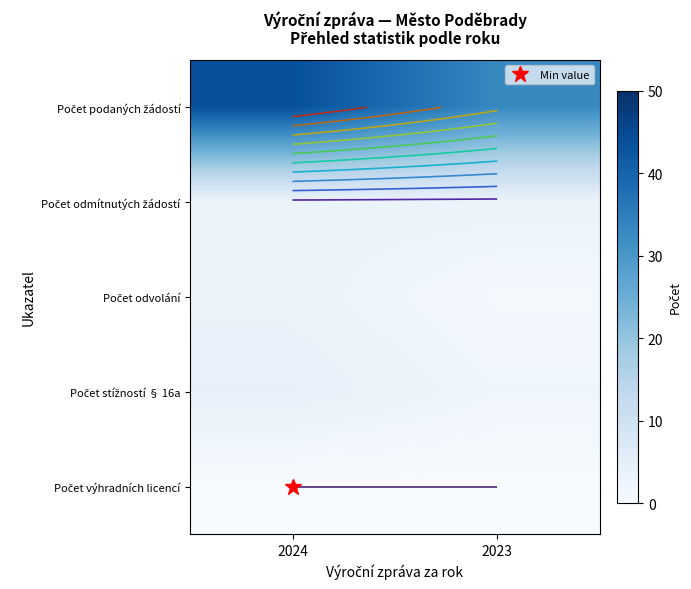

What is the difference between the highest and lowest values at 2024?

44